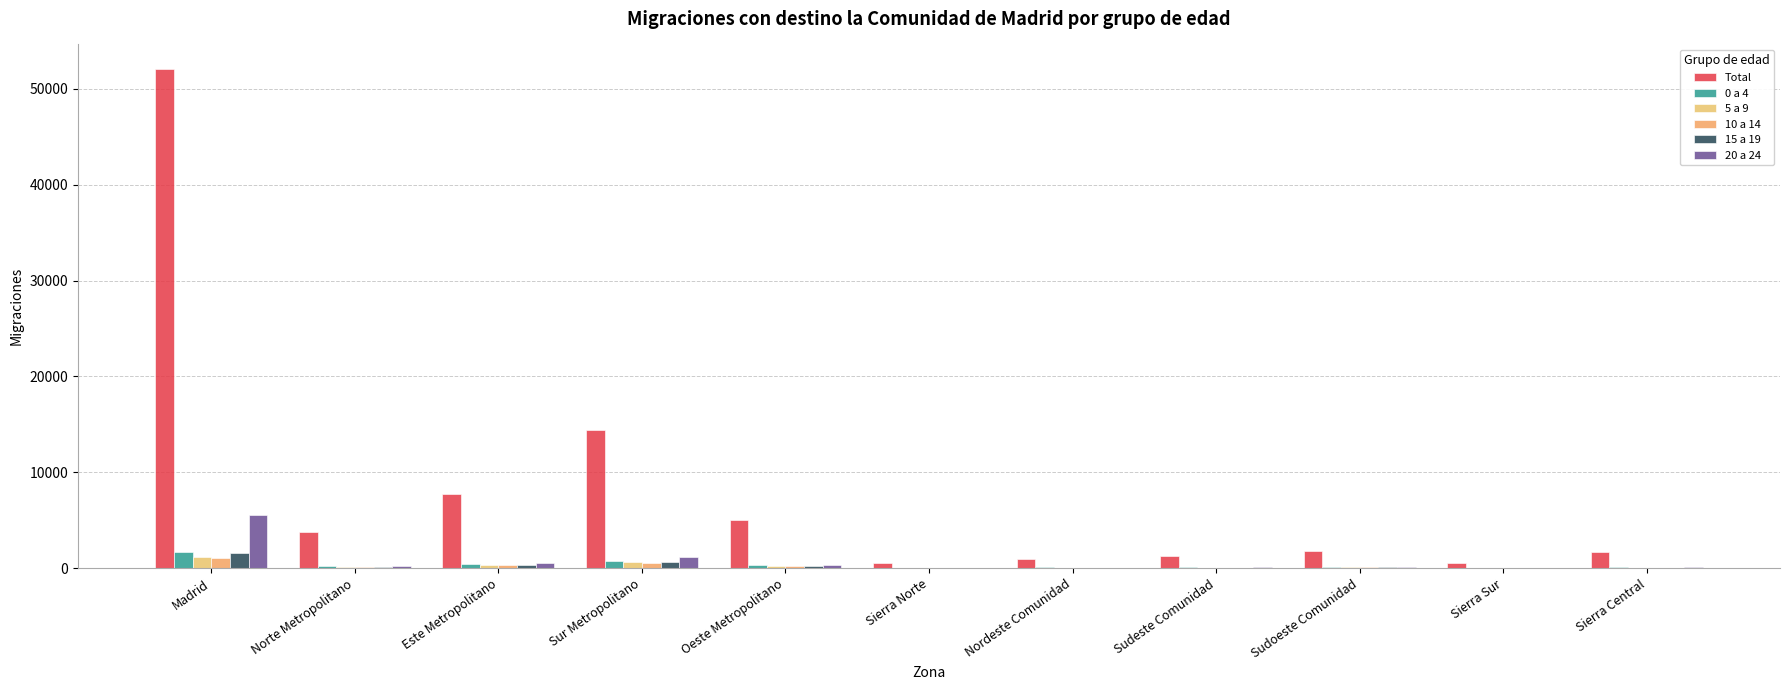

How many categories are shown in the chart?

11